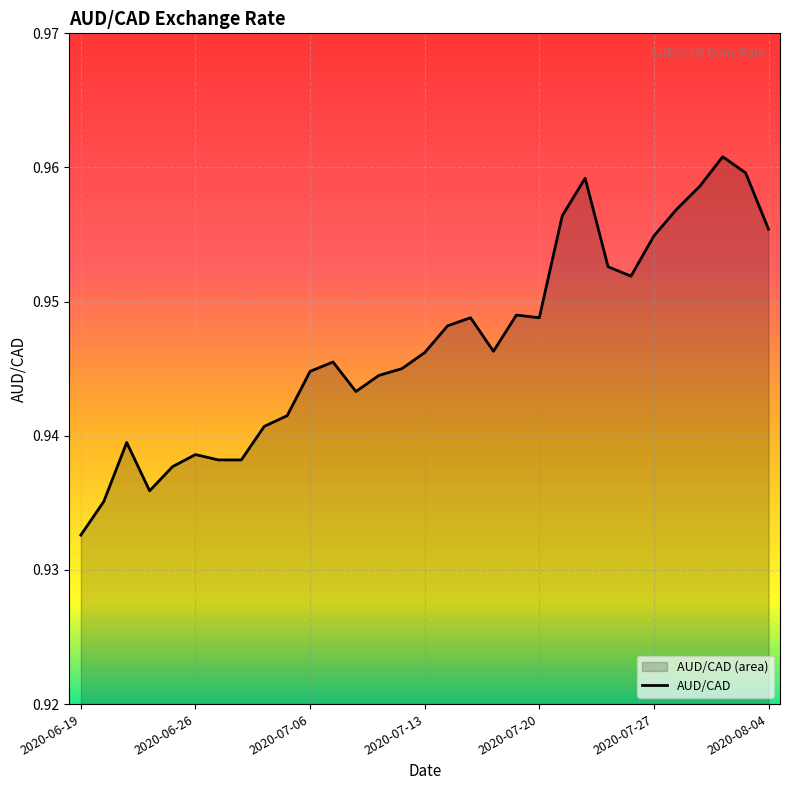

How many lines are shown in the chart?

1